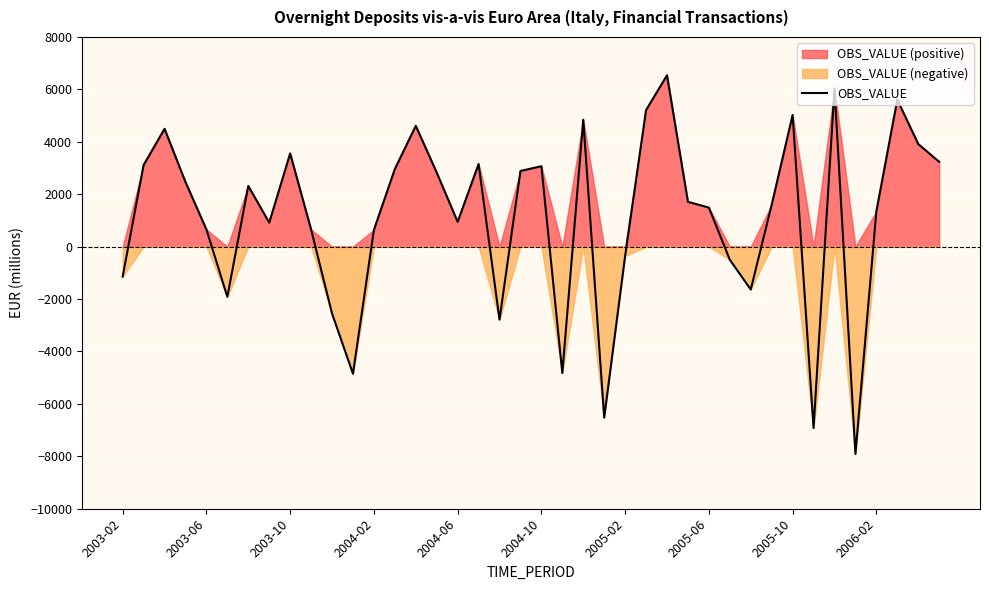

List the labels in order of value, largest first.

26, 34, 37, 25, 32, 22, 14, 2003-10, 38, 2005-10, 39, 17, 2003-06, 20, 13, 19, 15, 2004-02, 2005-02, 27, 31, 28, 36, 16, 2005-06, 2004-06, 2006-02, 12, 24, 29, 2003-02, 30, 2004-10, 10, 18, 21, 11, 23, 33, 35